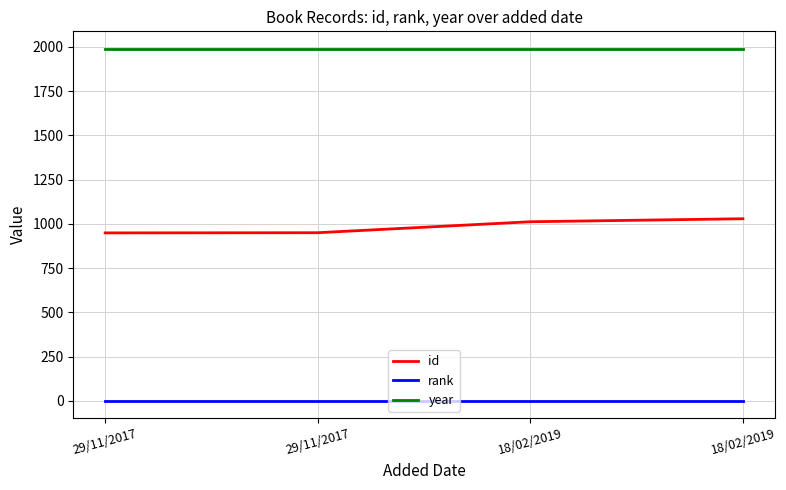

The id series shows 1029 at 18/02/2019. True or false?

True